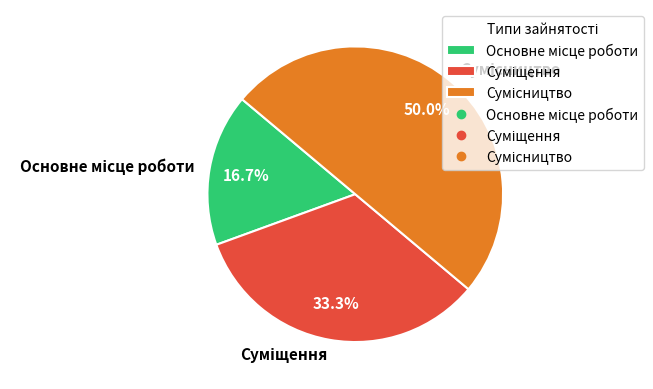

What is the change in value from Основне місце роботи to Суміщення?

+1